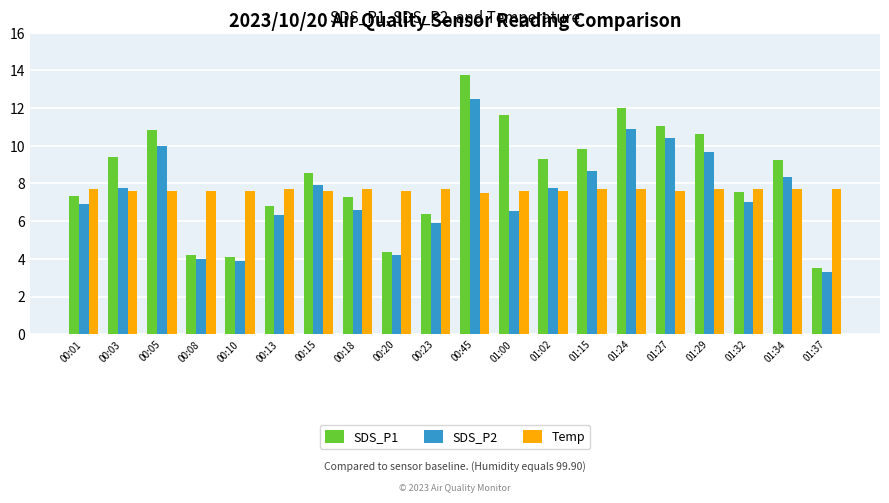

How many values in the SDS_P1 series exceed 9?

10